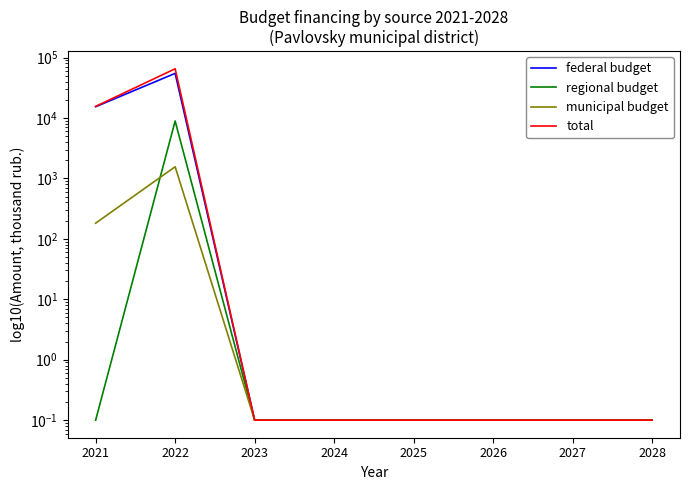

Reading left to right, extract all data points from this chart.

federal budget: 2021=15366.0	2022=54761.1	2023=0.1	2024=0.1	2025=0.1	2026=0.1	2027=0.1	2028=0.1
regional budget: 2021=0.1	2022=8914.7	2023=0.1	2024=0.1	2025=0.1	2026=0.1	2027=0.1	2028=0.1
municipal budget: 2021=181.8	2022=1559.5	2023=0.1	2024=0.1	2025=0.1	2026=0.1	2027=0.1	2028=0.1
total: 2021=15547.8	2022=65235.3	2023=0.1	2024=0.1	2025=0.1	2026=0.1	2027=0.1	2028=0.1